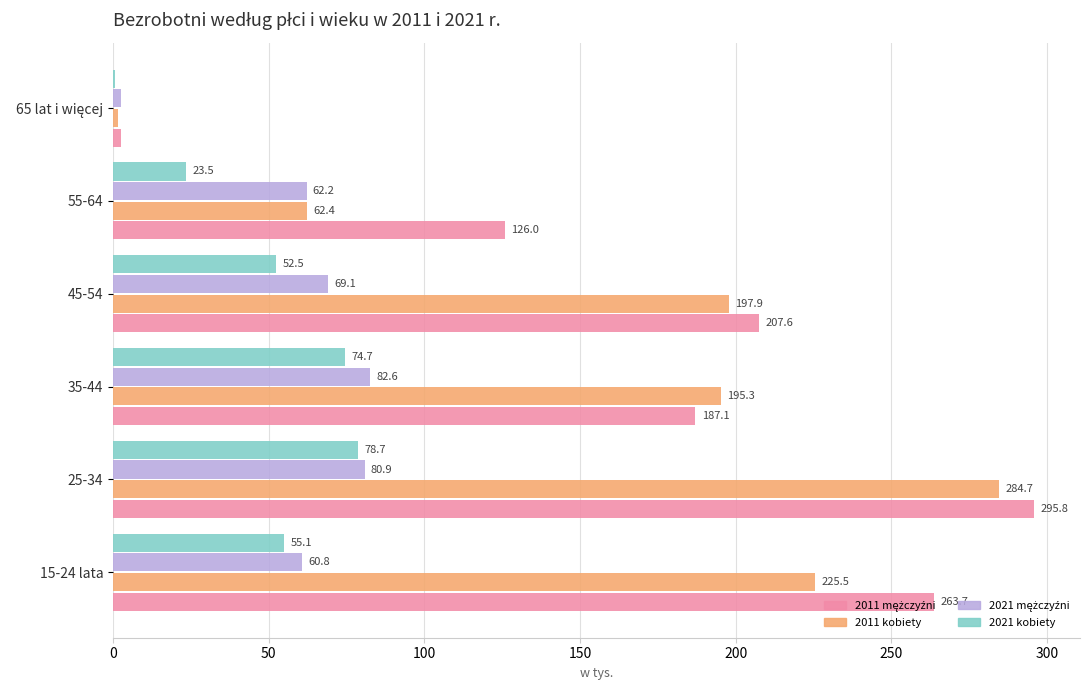

The 2011 kobiety series shows 197.9 at 45-54. True or false?

True